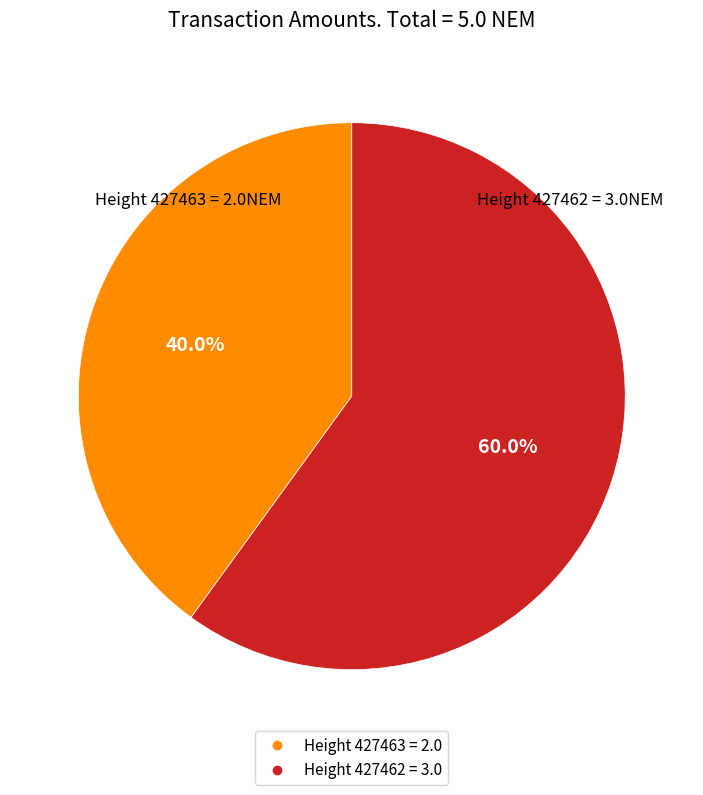

Does any single category account for the majority?

Yes